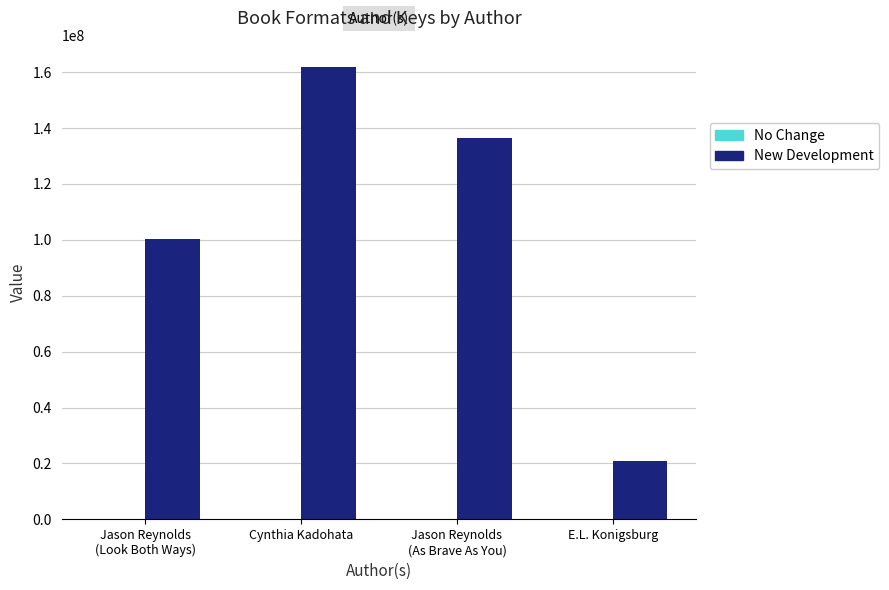

Between Cynthia Kadohata and E.L. Konigsburg, which series saw the biggest shift?

New Development